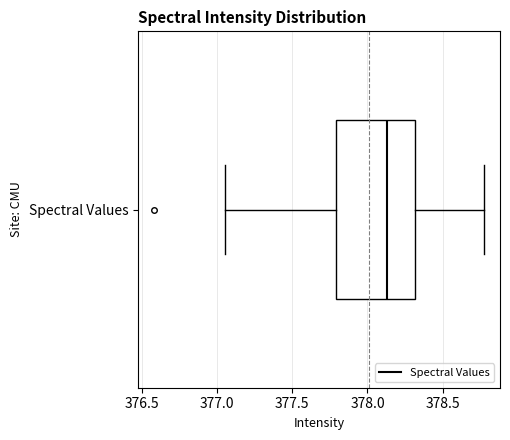

Transcribe this box plot: give where the median line is, the range the box spans, and where the two whiskers end, as read against the x-axis. The values are not printed on the chart, so give them approximately, as read against the axis.

median 378.15, box 377.80 to 378.30, whiskers 377.05 to 378.75